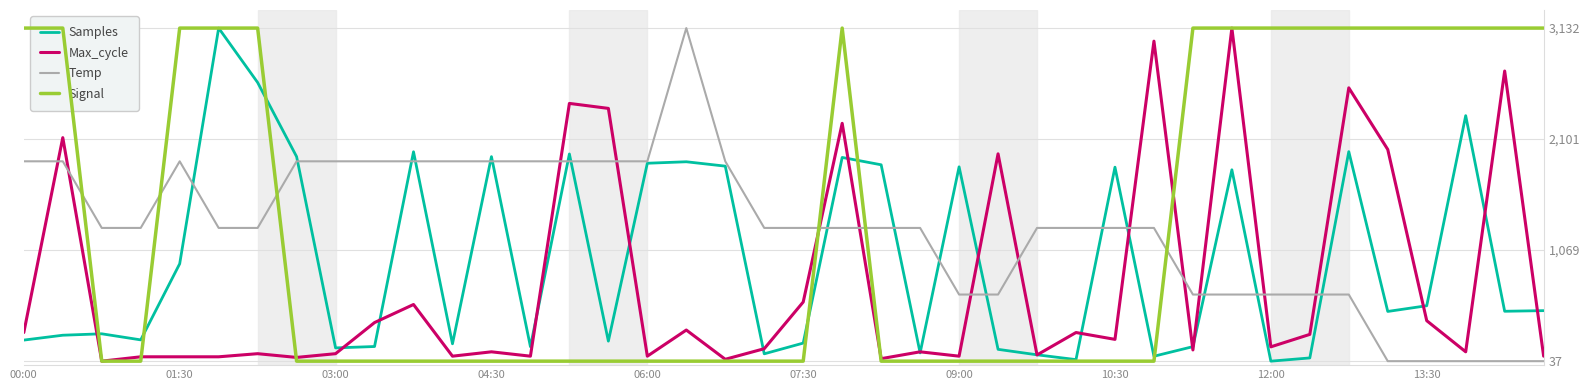

Where is the first local maximum for Signal?

21